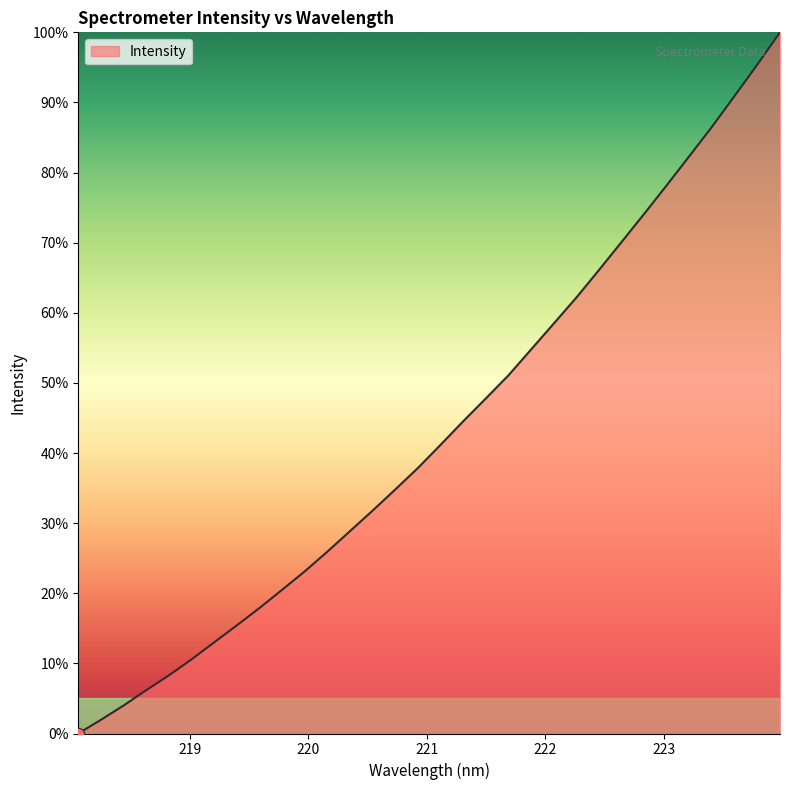

What is the difference between the maximum and minimum values?

100.0